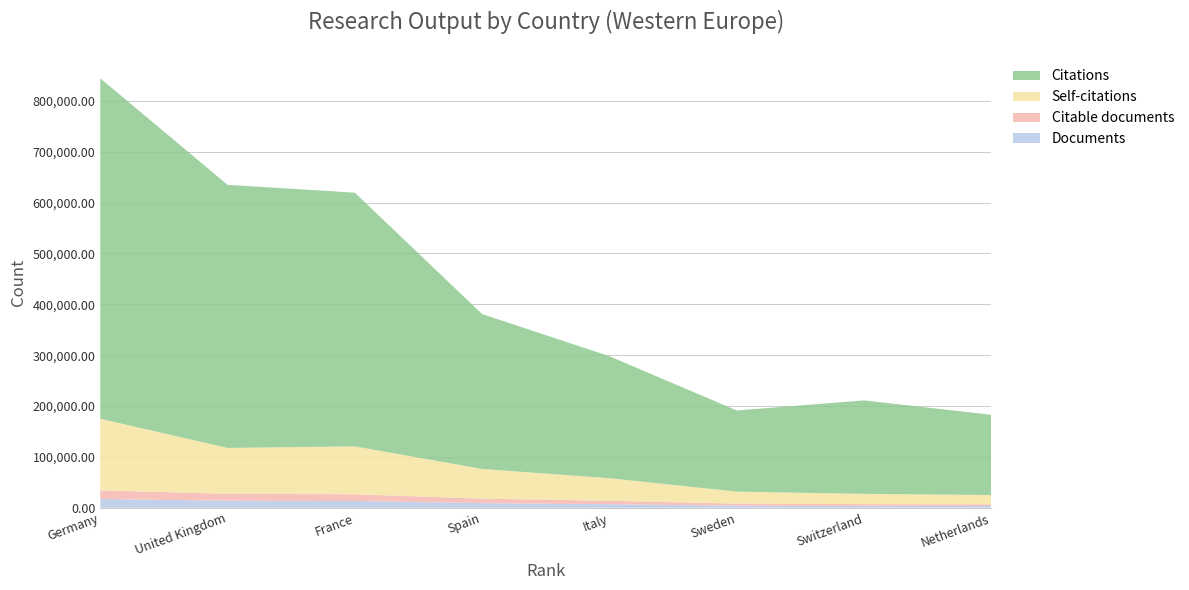

Reading left to right, transcribe all the data shown in this chart.

Documents: 17162	13797	13332	8994	6903	4127	3561	3355
Citable documents: 16961	13621	13229	8933	6830	4092	3531	3333
Citations: 669230	517195	498700	304455	239815	159483	183722	157759
Self-citations: 140842	90194	94128	58371	44354	23524	20223	18325